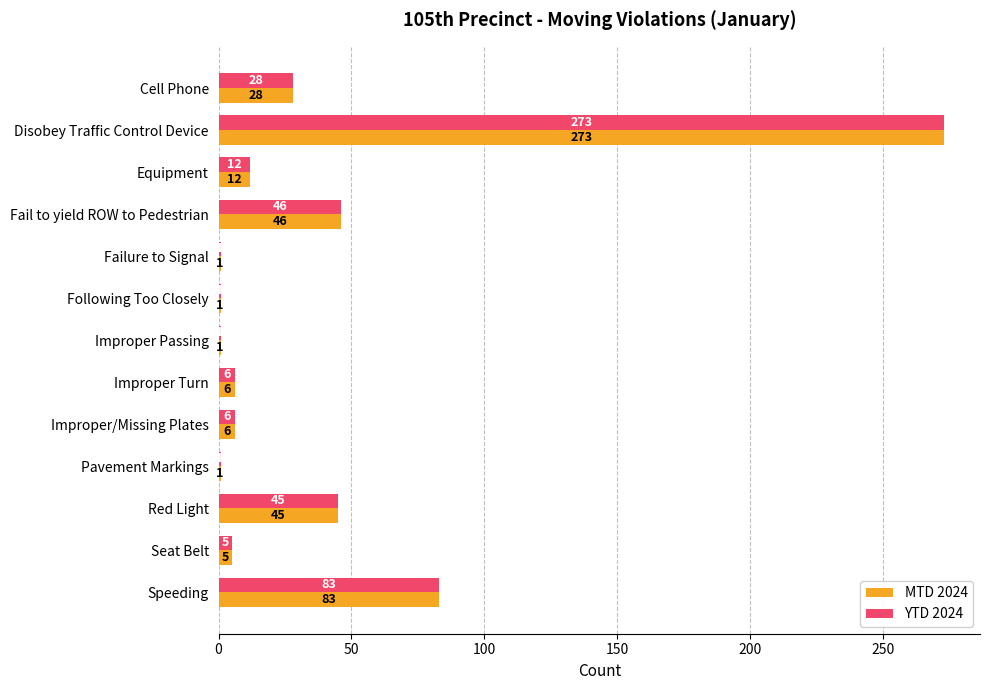

What is the sum of all MTD 2024 values?

508